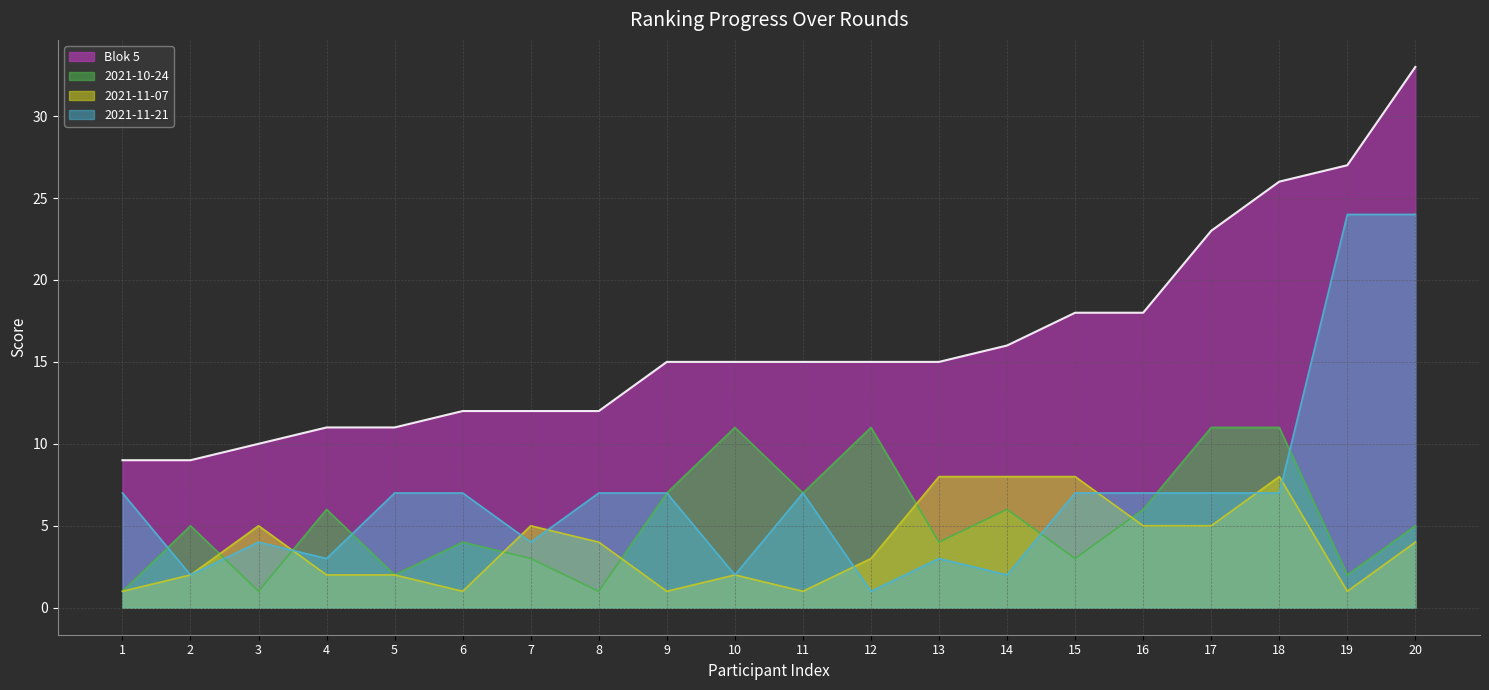

Rank the series at 16 from lowest to highest value.

2021-11-07, 2021-10-24, 2021-11-21, Blok 5